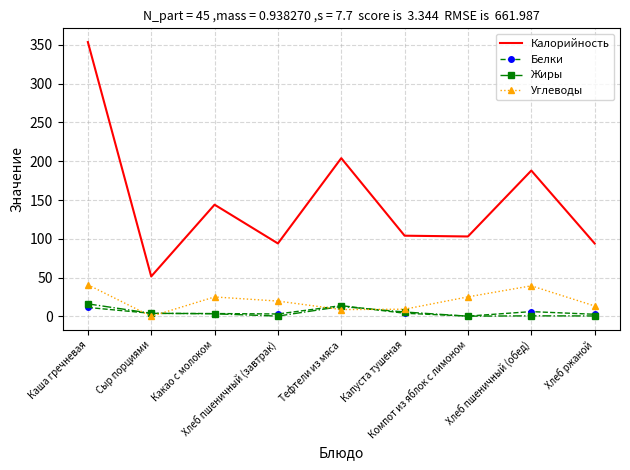

What is the difference between the highest and lowest values at Хлеб ржаной?

93.5